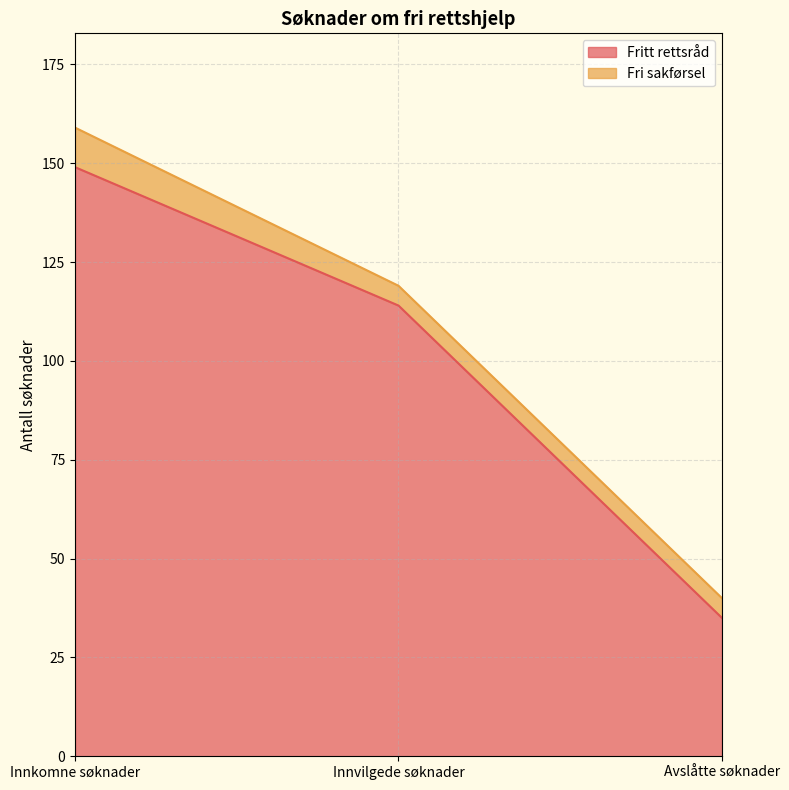

What is the minimum value shown in the chart?

35